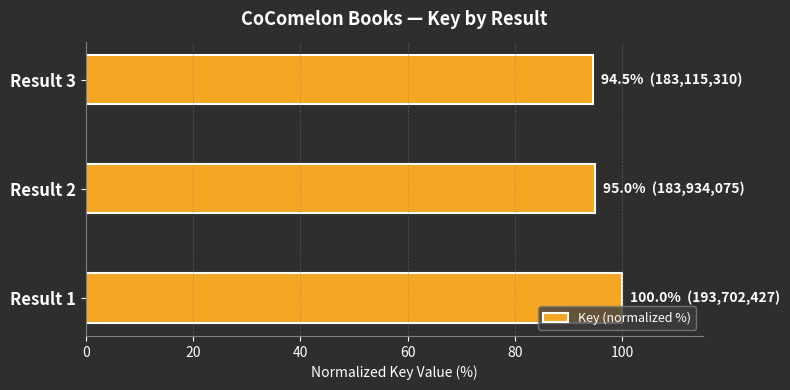

How many distinct data groups are displayed?

1